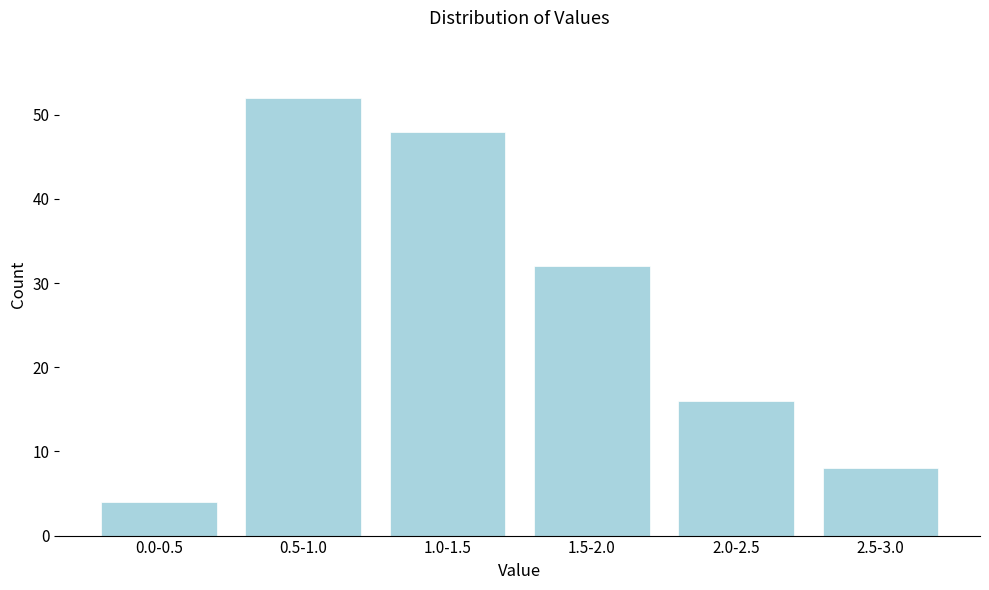

Reading right to left, what are all the values shown in this chart?

8	16	32	48	52	4